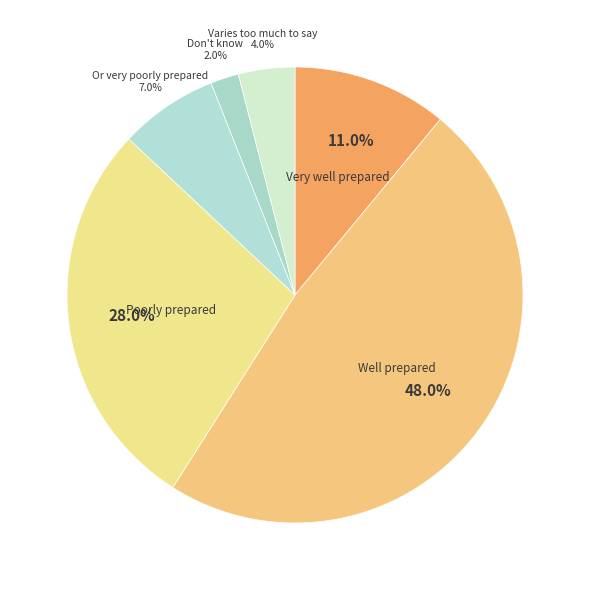

Count the number of slices in the pie.

6